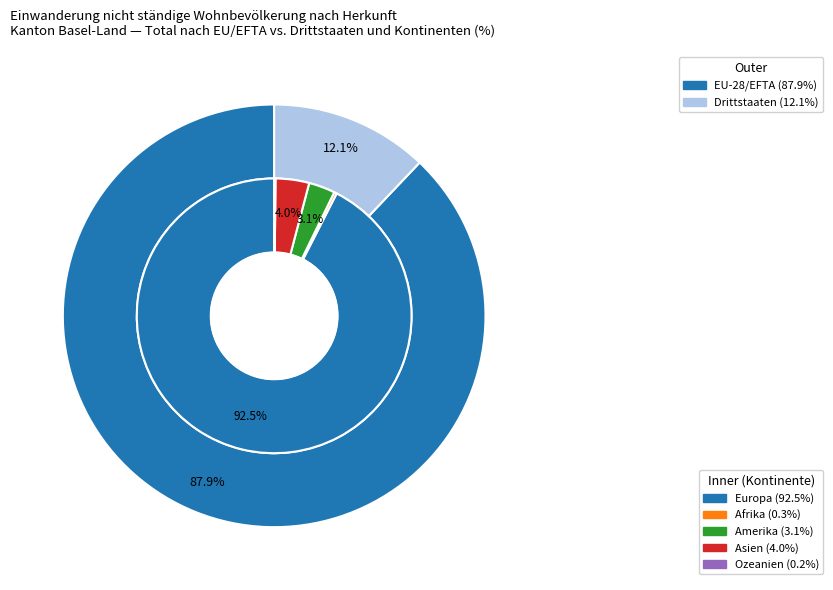

What is the largest slice in the pie chart?

Europa